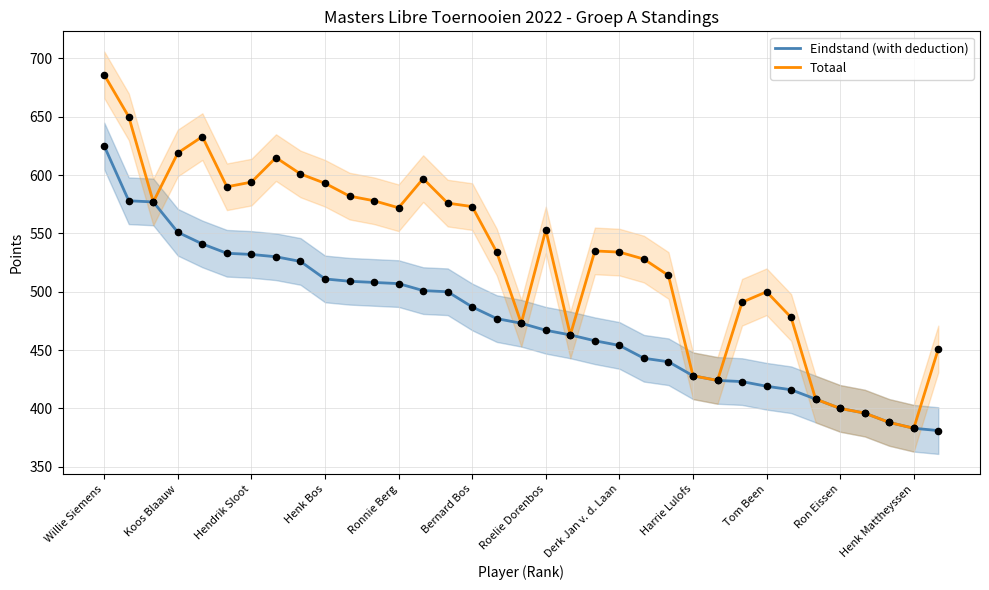

Which series reaches the maximum Y coordinate?

Totaal